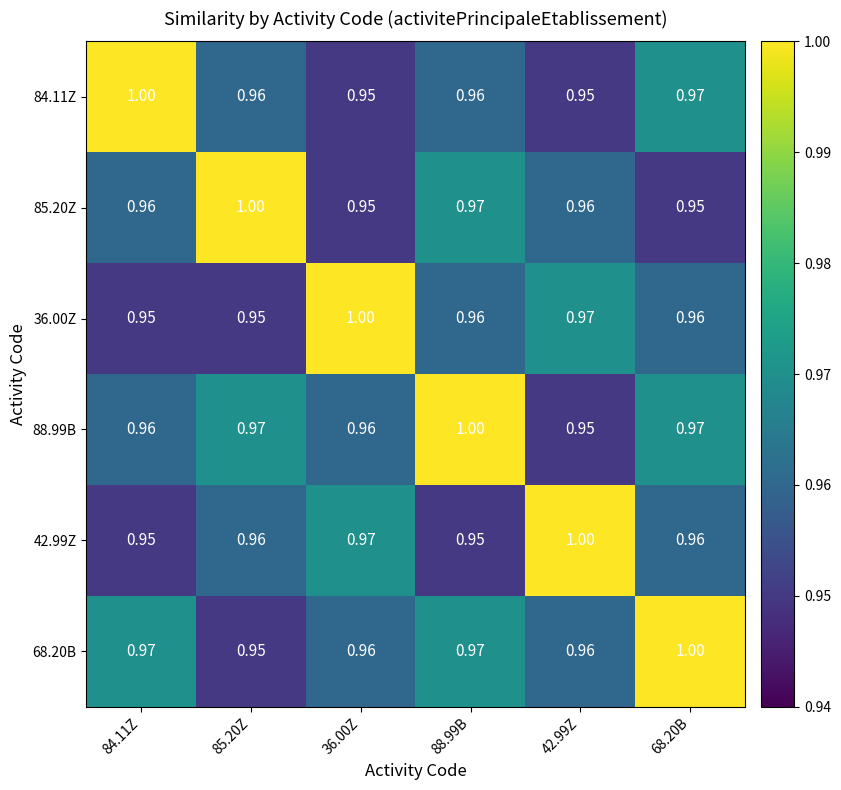

Is the value of 36.00Z at 85.20Z greater than the value of 85.20Z at 85.20Z?

No